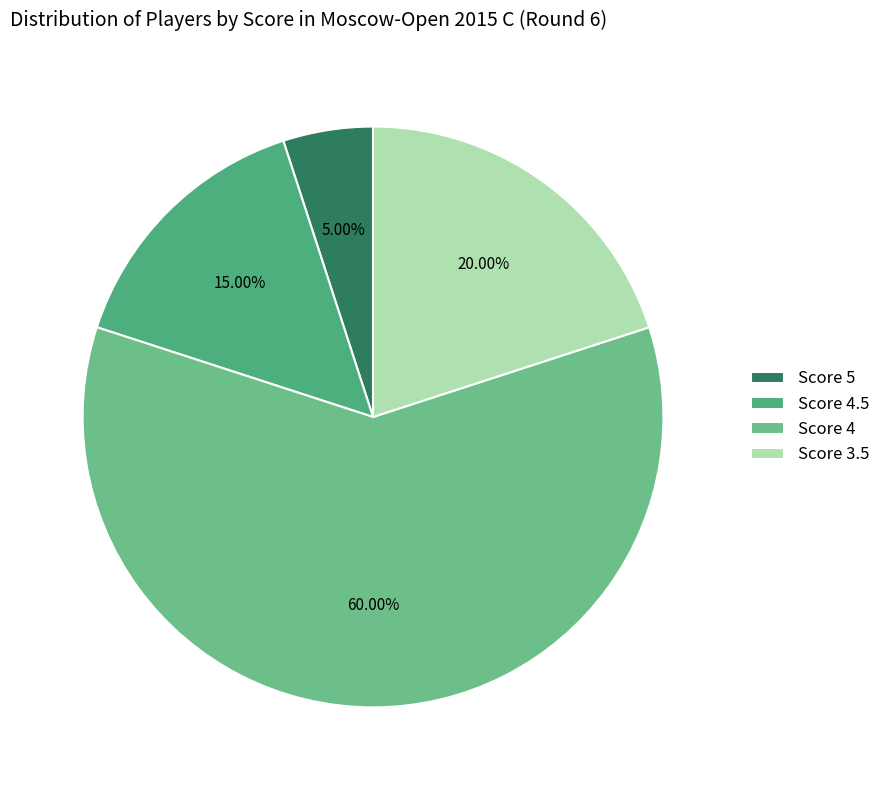

Does any single category account for the majority?

Yes